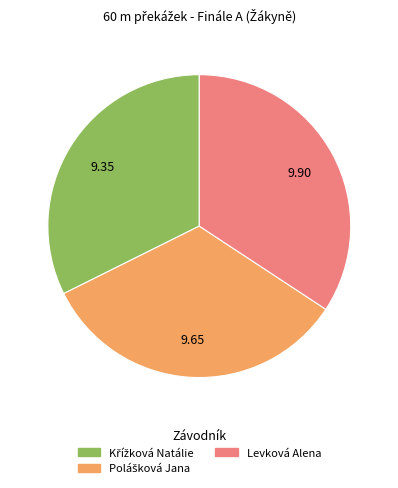

Is there any slice that represents more than half of the pie?

No